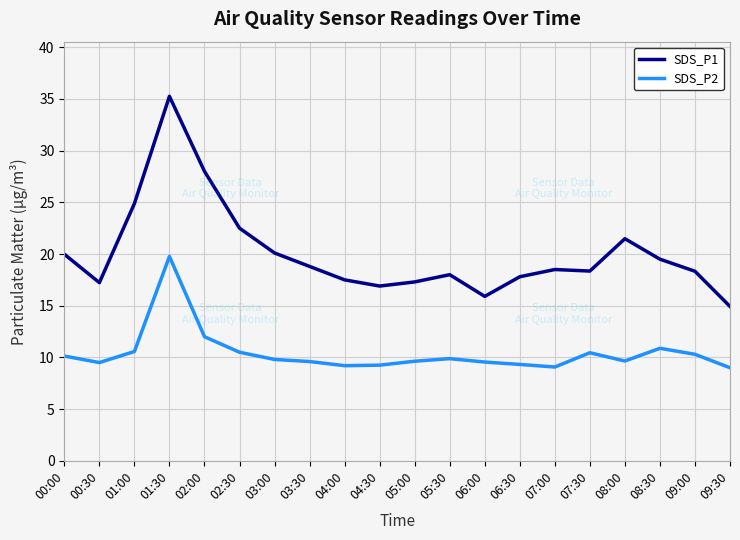

How many series are shown in this chart?

2